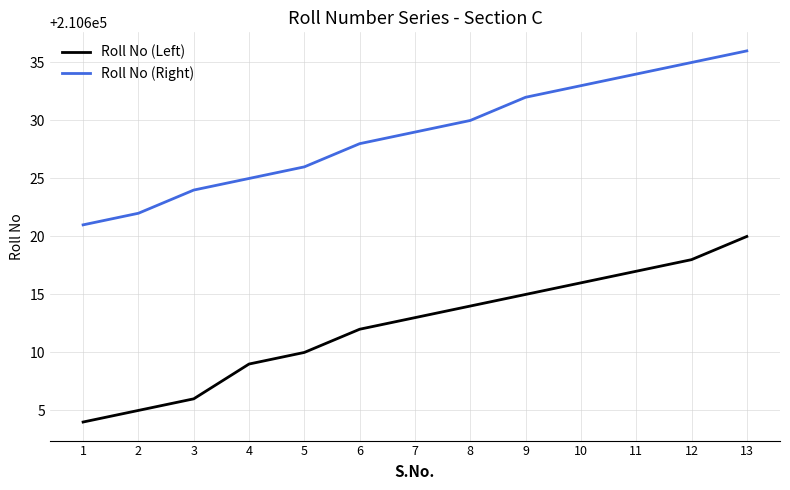

Which category has the highest value across all series?

13